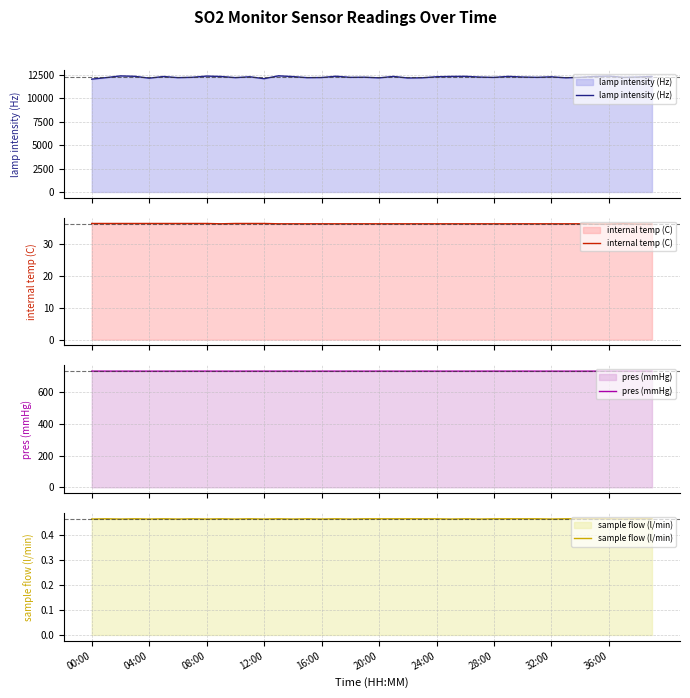

Rank the categories by pres (mmHg) value from highest to lowest.

00:00, 04:00, 32:00, 11, 20, 23, 27, 28, 29, 30, 36, 08:00, 12:00, 24:00, 28:00, 12, 13, 14, 15, 16, 17, 18, 24, 25, 26, 31, 32, 34, 35, 37, 38, 16:00, 20:00, 36:00, 10, 19, 21, 22, 33, 39